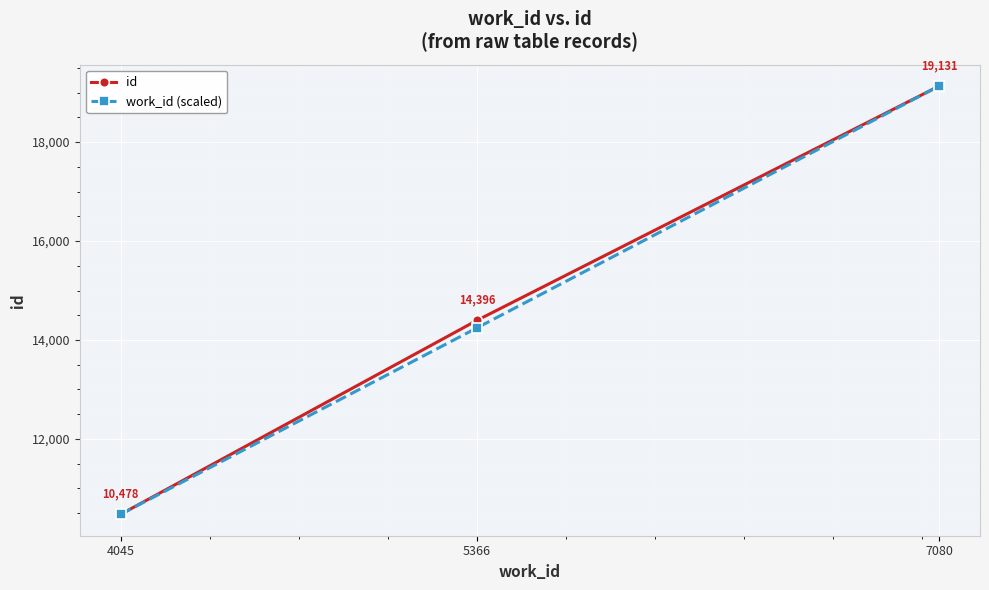

What is the value of the work_id (scaled) point at the 1st from the left?

10478.0